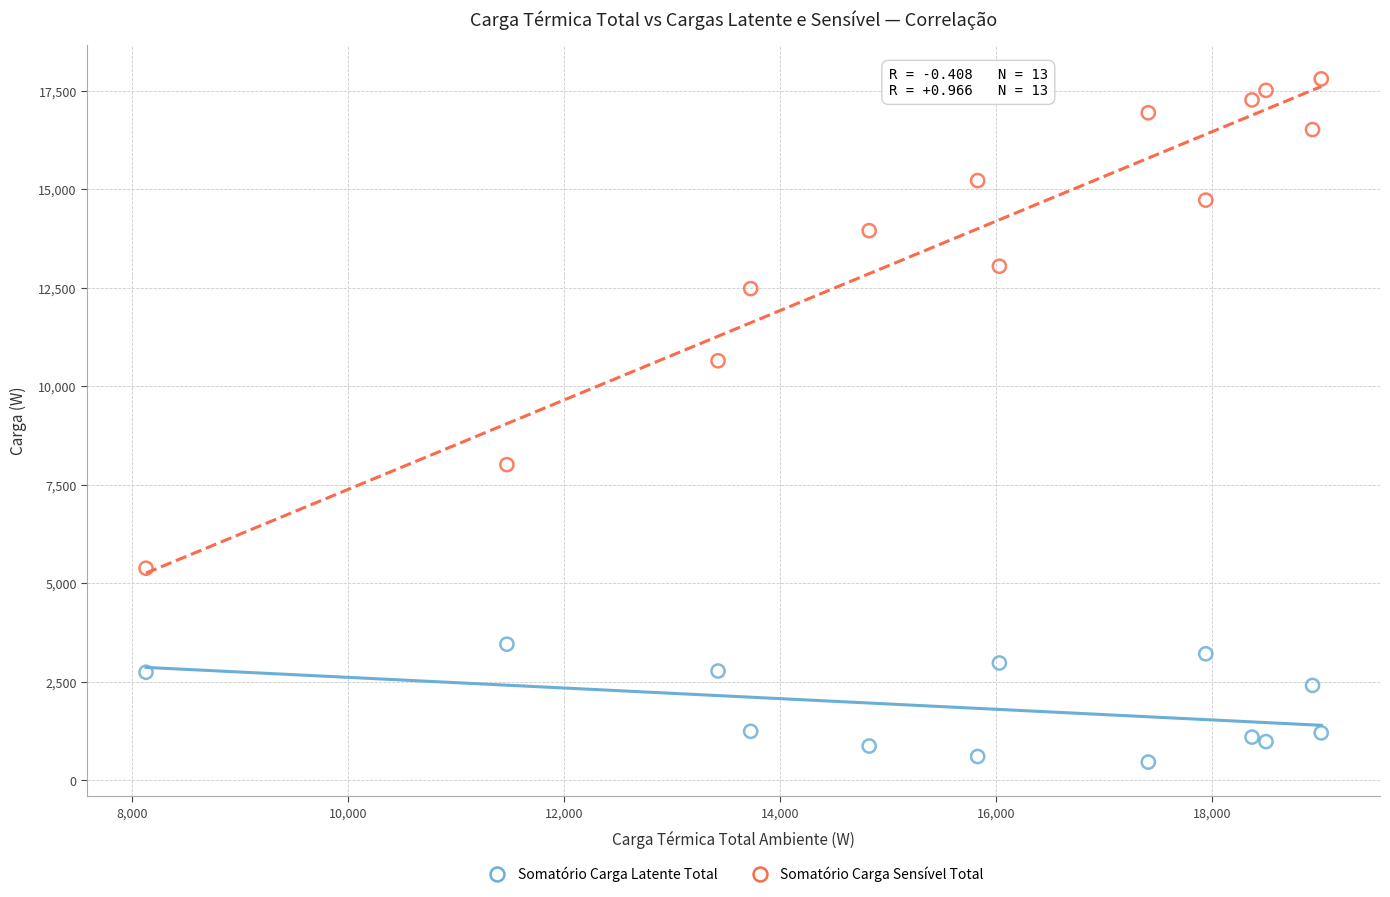

What are all the series names shown in the legend?

Somatório Carga Latente Total, Somatório Carga Sensível Total